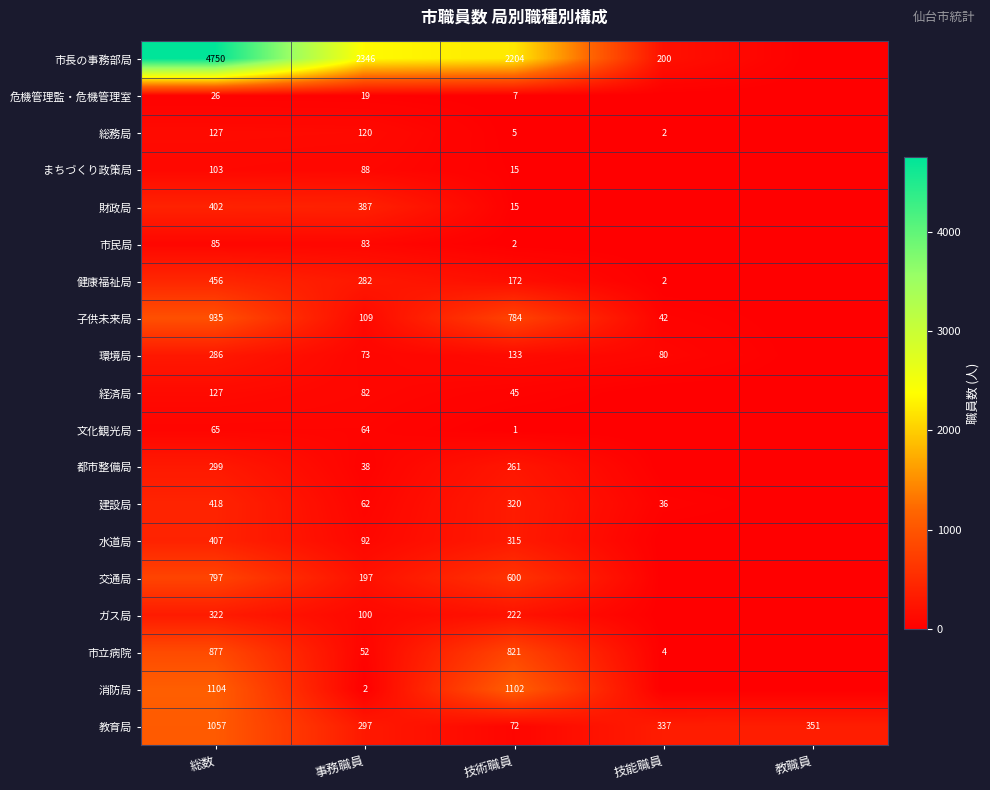

What is the sum of the 子供未来局 values at 技術職員 and 総数?

1719